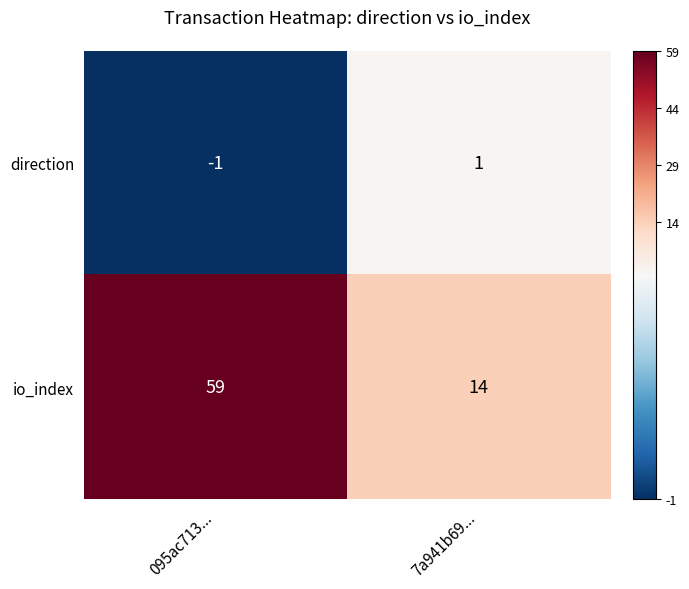

Which series changed the most between 095ac713... and 7a941b69...?

io_index